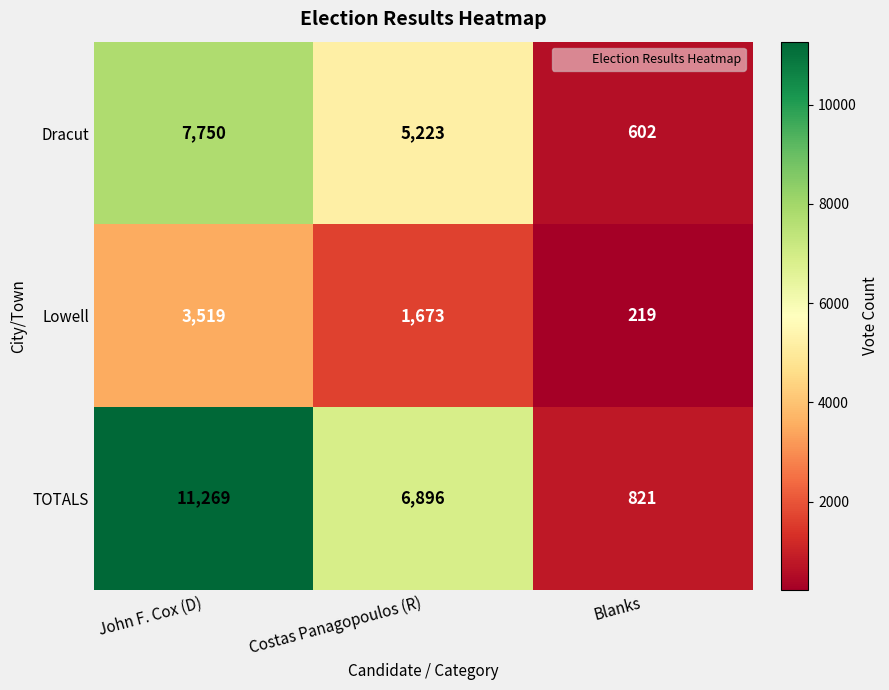

Reading left to right, extract all data points from this chart.

Dracut: John F. Cox (D)=7750	Costas Panagopoulos (R)=5223	Blanks=602
Lowell: John F. Cox (D)=3519	Costas Panagopoulos (R)=1673	Blanks=219
TOTALS: John F. Cox (D)=11269	Costas Panagopoulos (R)=6896	Blanks=821